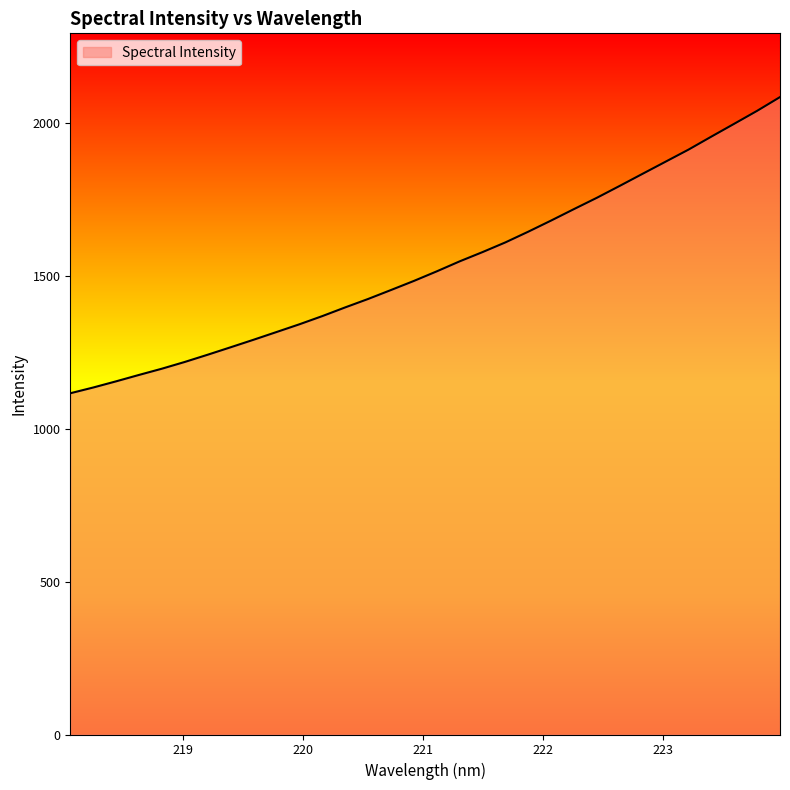

What is the smallest value displayed?

1116.6